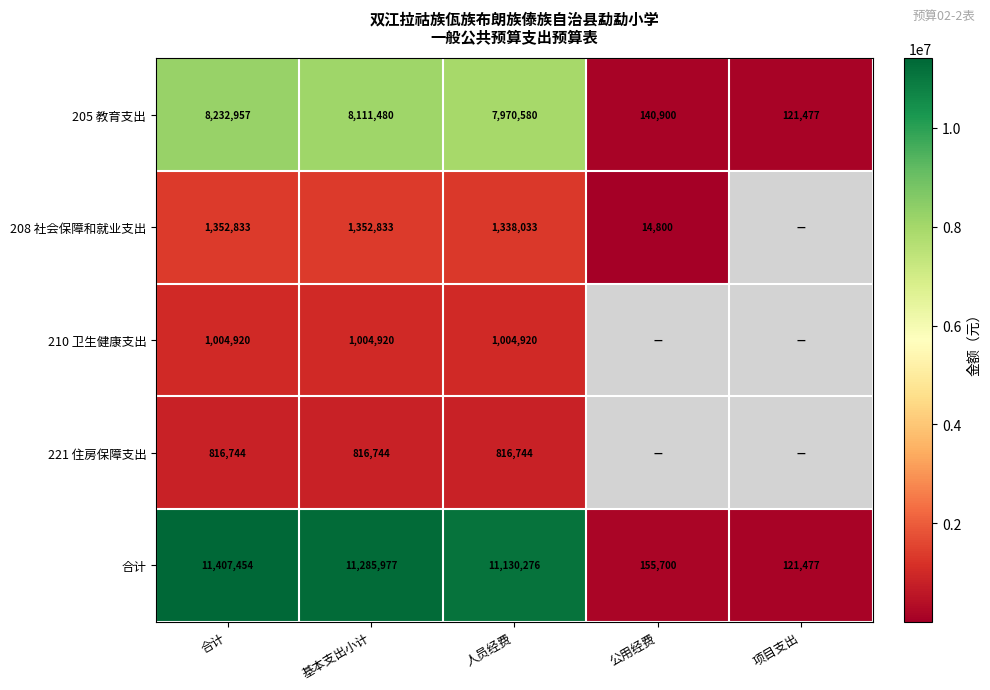

What is the total value across all series at 人员经费?

22260553.0